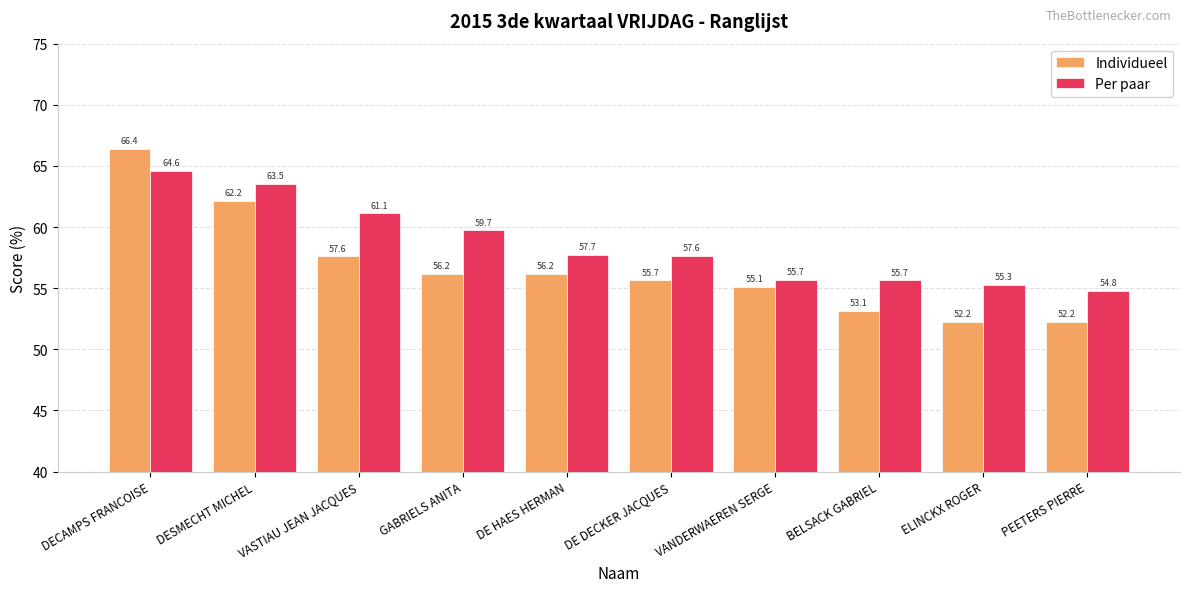

What is the difference between the maximum and minimum values in the Per paar series?

9.8